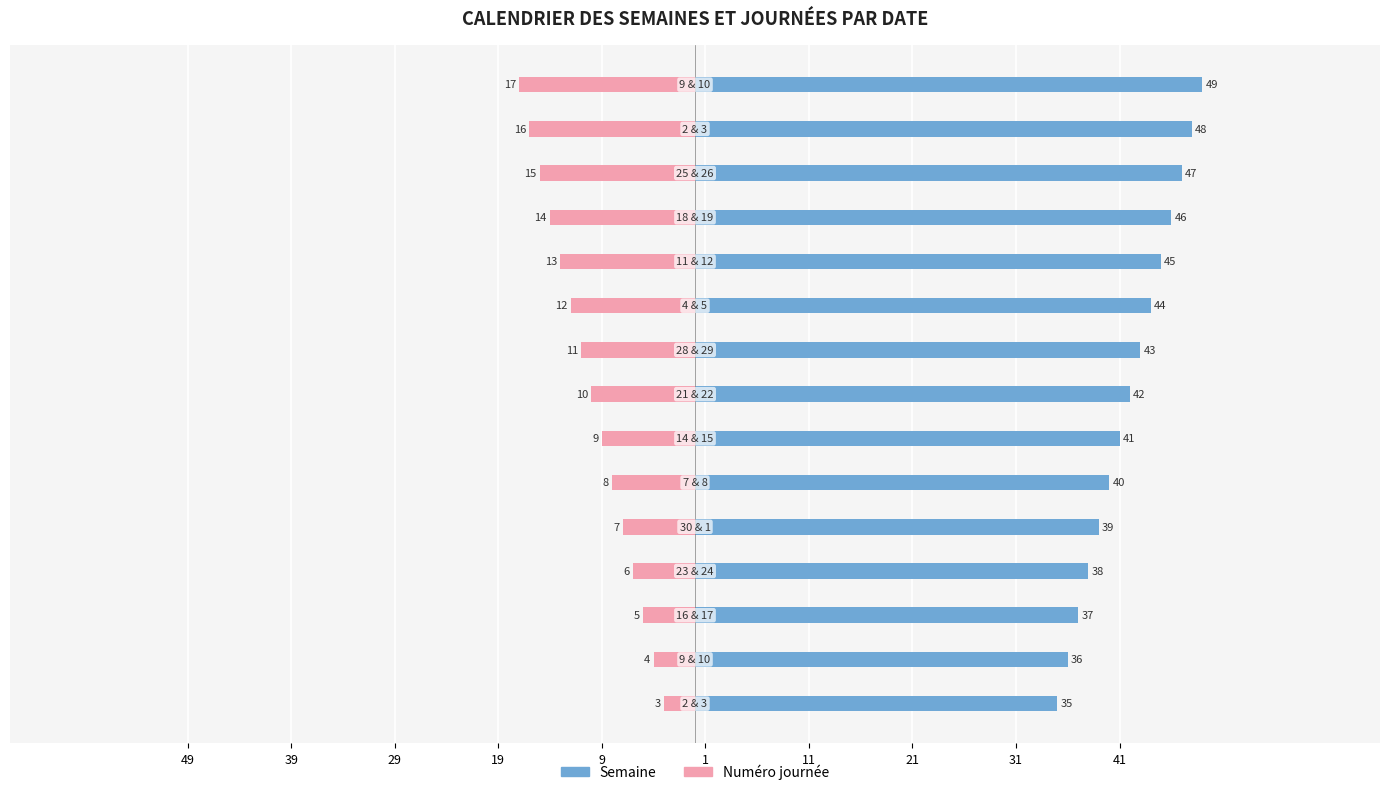

Which has a higher value, 11 or 14?

14